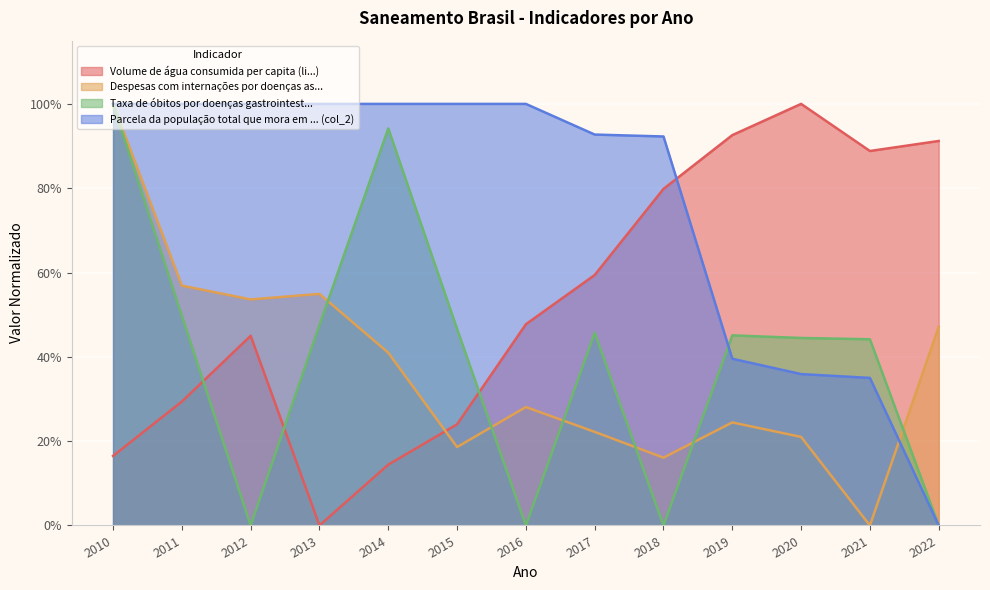

How many categories are shown in the chart?

13